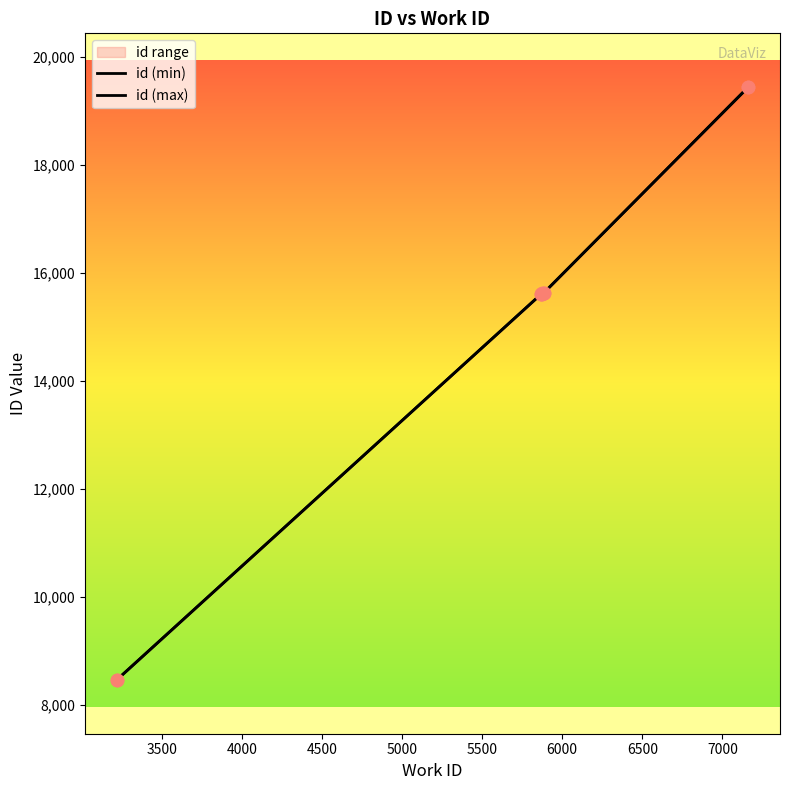

Which series has the largest total across all categories?

id (max)